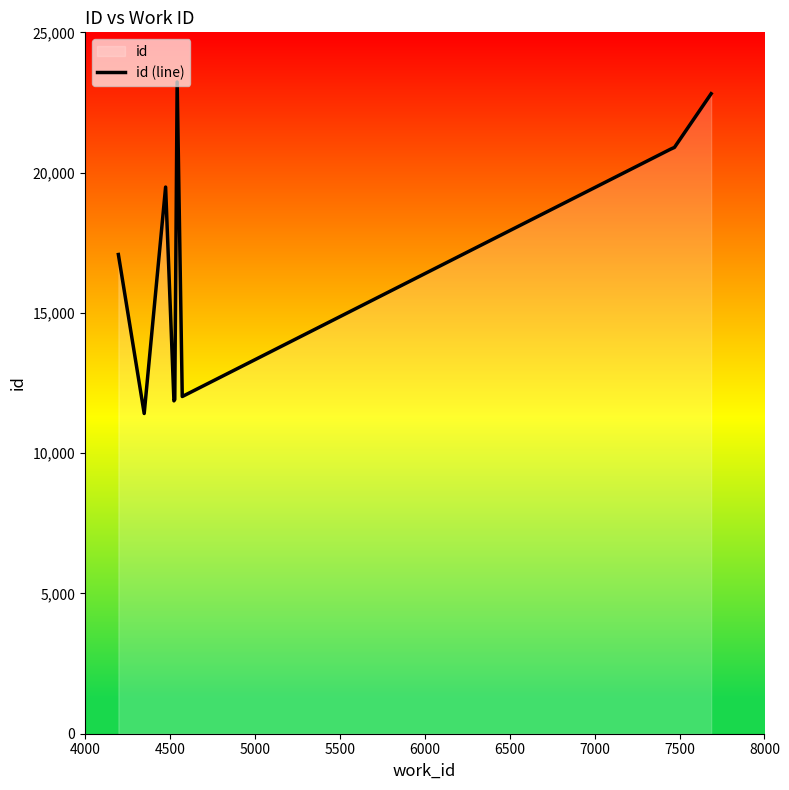

What is the minimum value shown in the chart?

11414